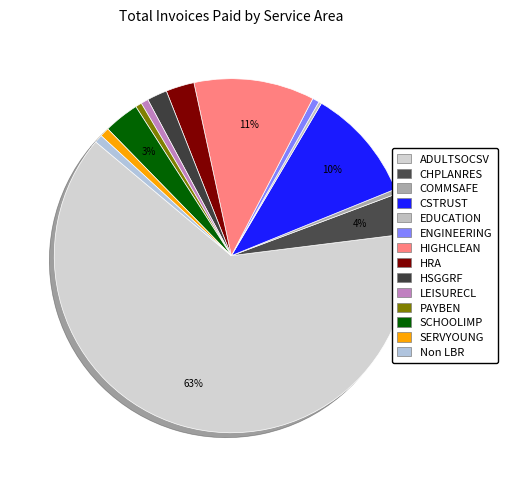

Which category has the smallest portion of the pie?

EDUCATION